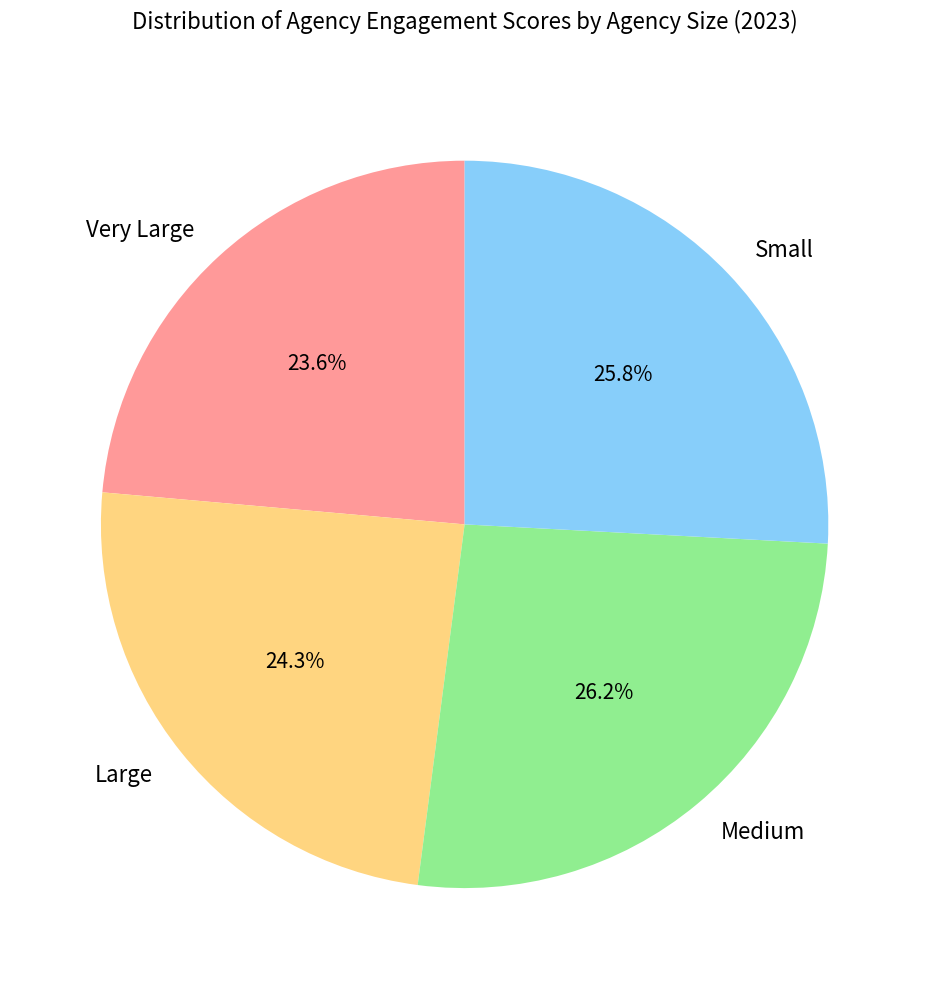

Which category has the smallest portion of the pie?

Very Large